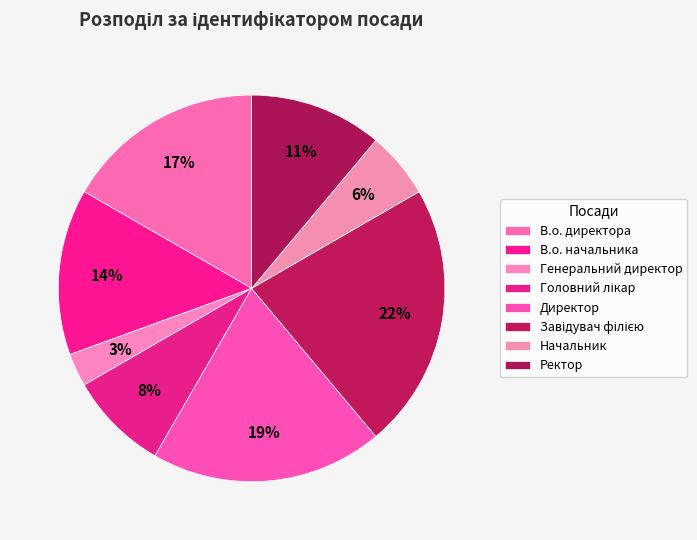

To the nearest percent, what is the difference between the largest and smallest slice percentages?

19%